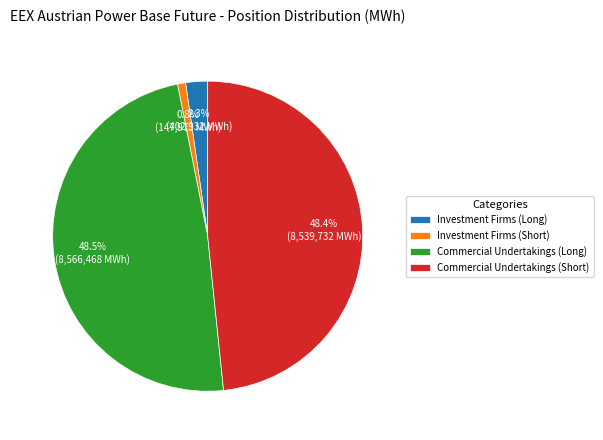

Is there any slice that represents more than half of the pie?

No